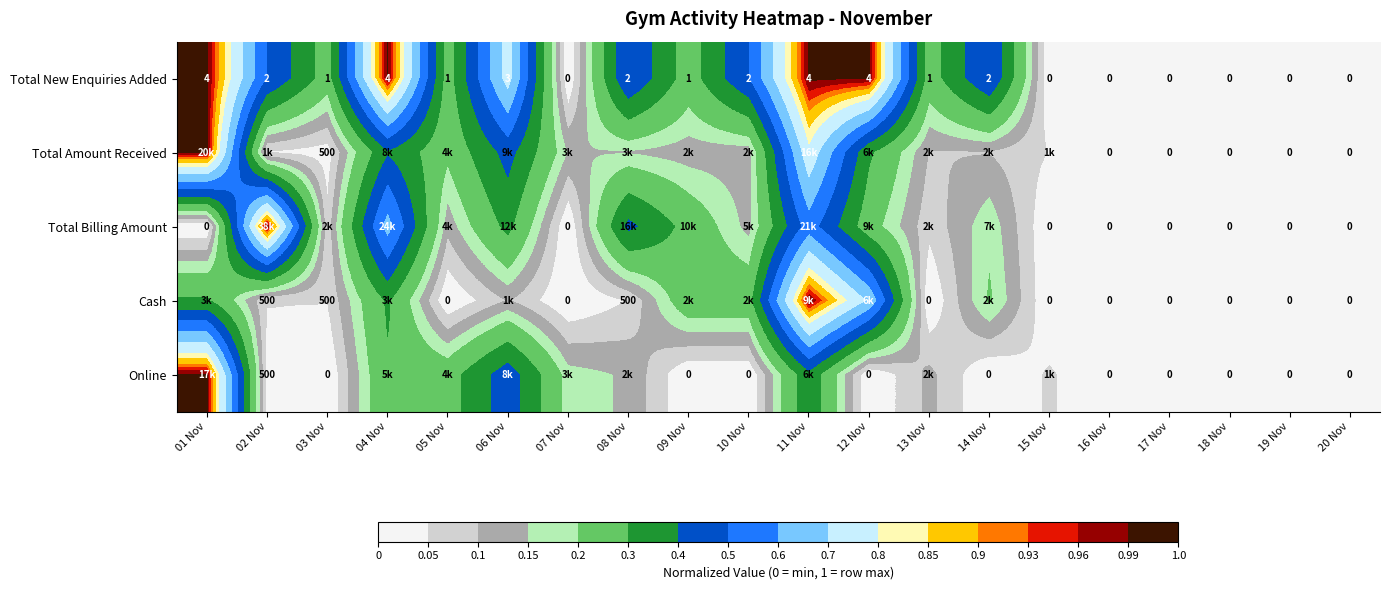

The value of Total Billing Amount at 12 Nov is 0.1. True or false?

False